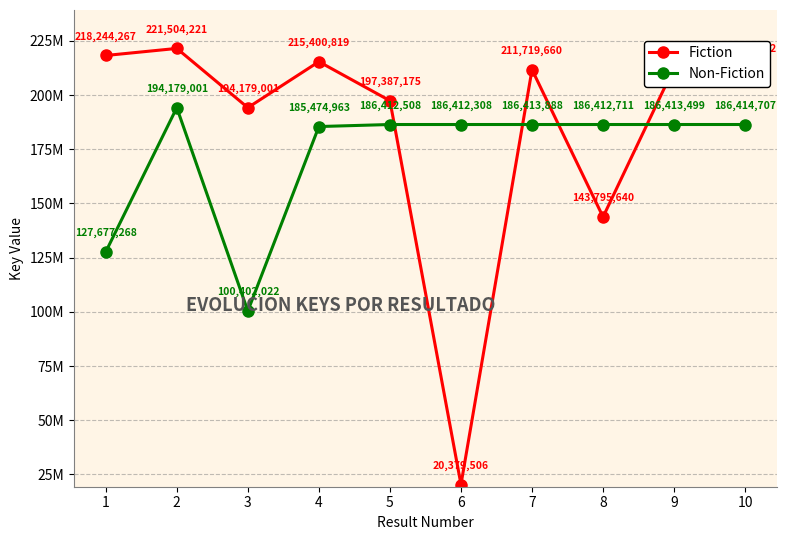

Where is Non-Fiction nearest to the value 147290511?

1